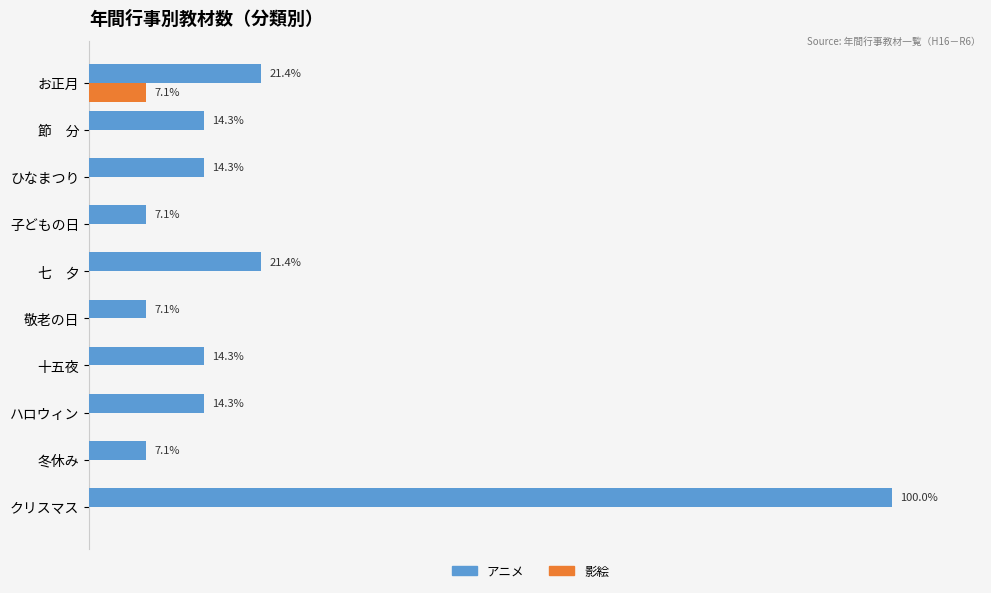

Between 子どもの日 and 十五夜, which series saw the biggest shift?

アニメ